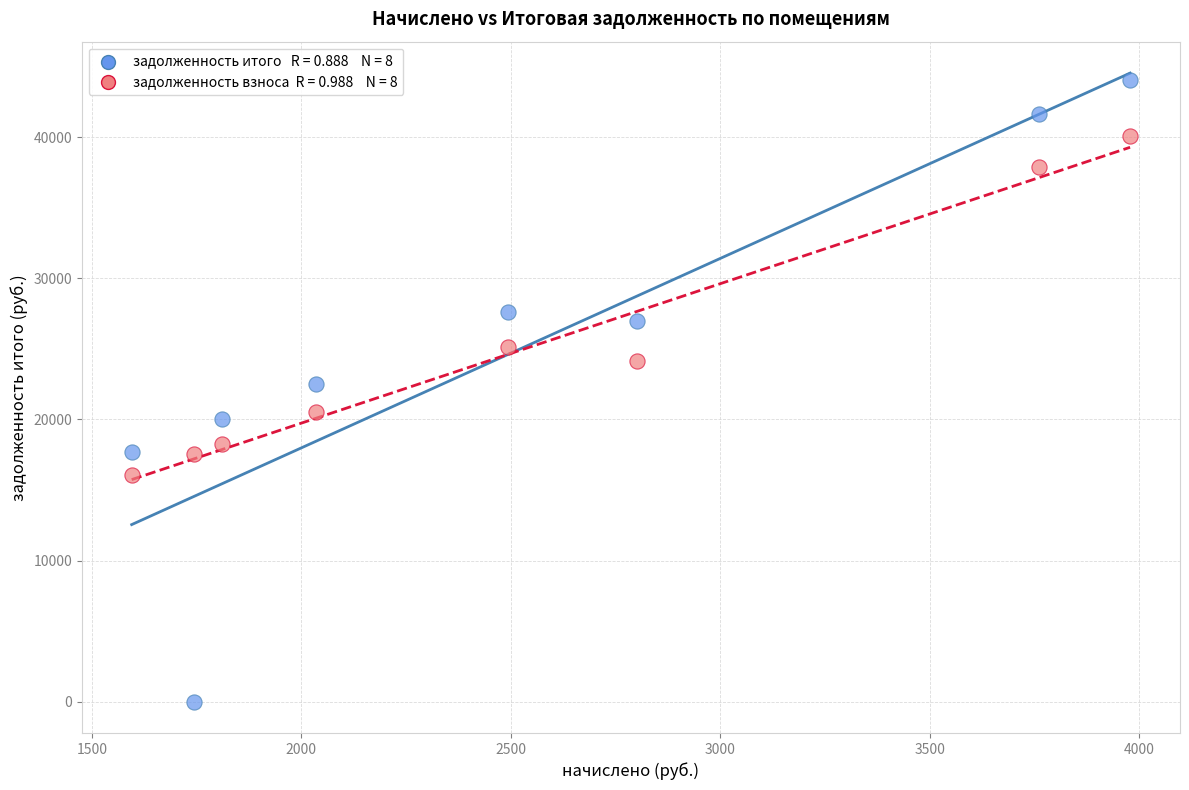

Across all data points, what is the range of Y values (max minus min)?

44051.8